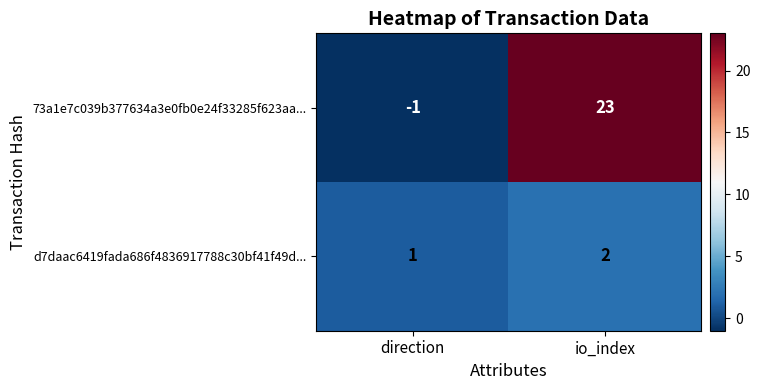

How many series are shown in this chart?

2